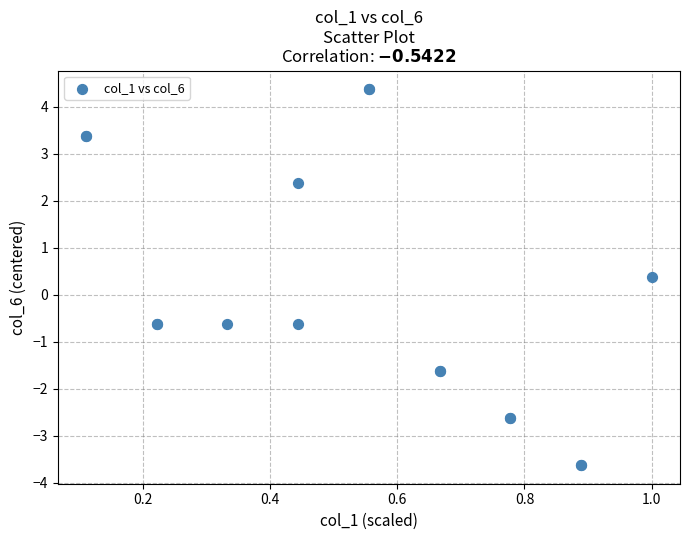

What Y value in the scatter plot is closest to 0?

0.4